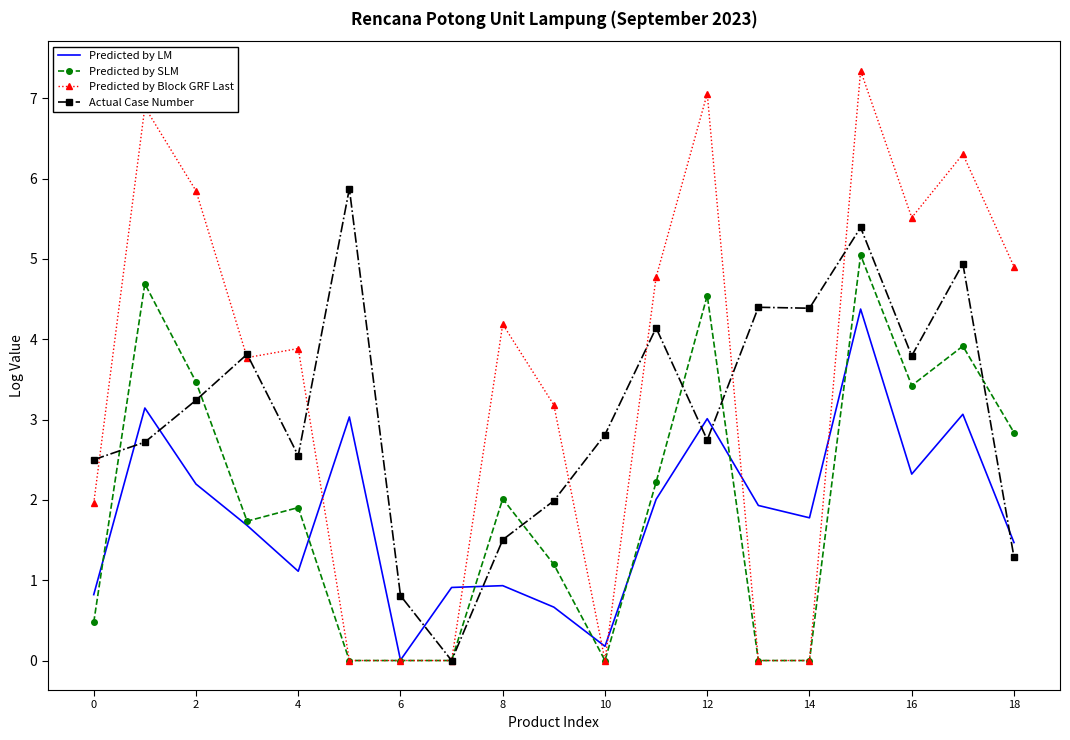

What is the highest value of the Actual Case Number series?

5.9